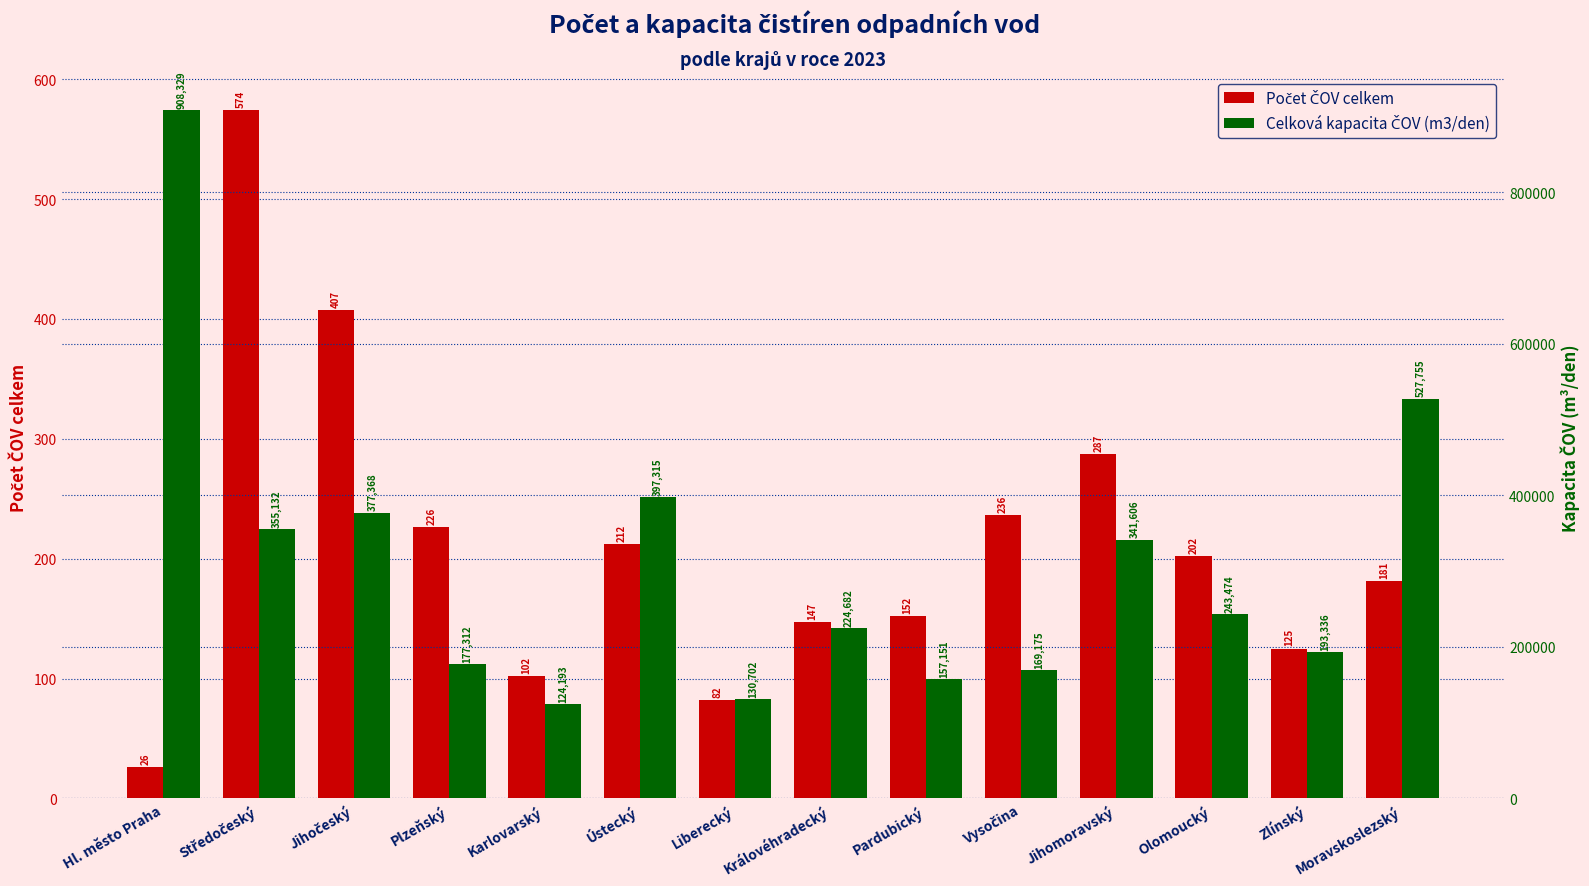

Rank the series by their maximum value, from highest to lowest.

Celková kapacita ČOV (m3/den), Počet ČOV celkem